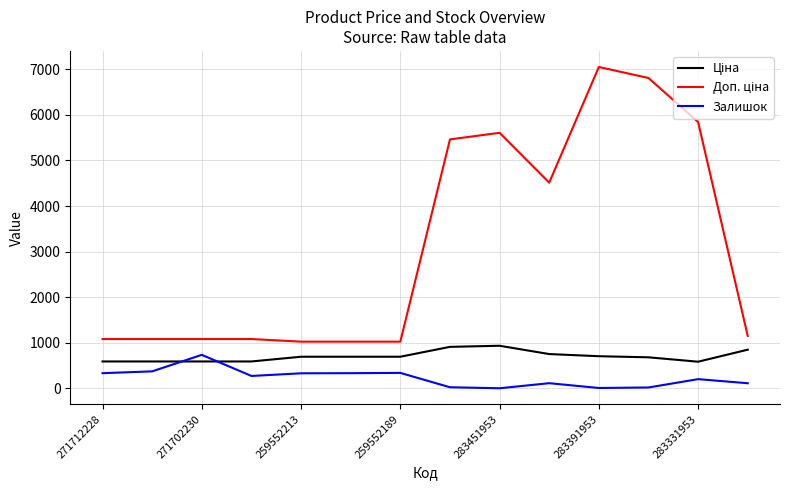

What is the highest value of the Залишок series?

735.0